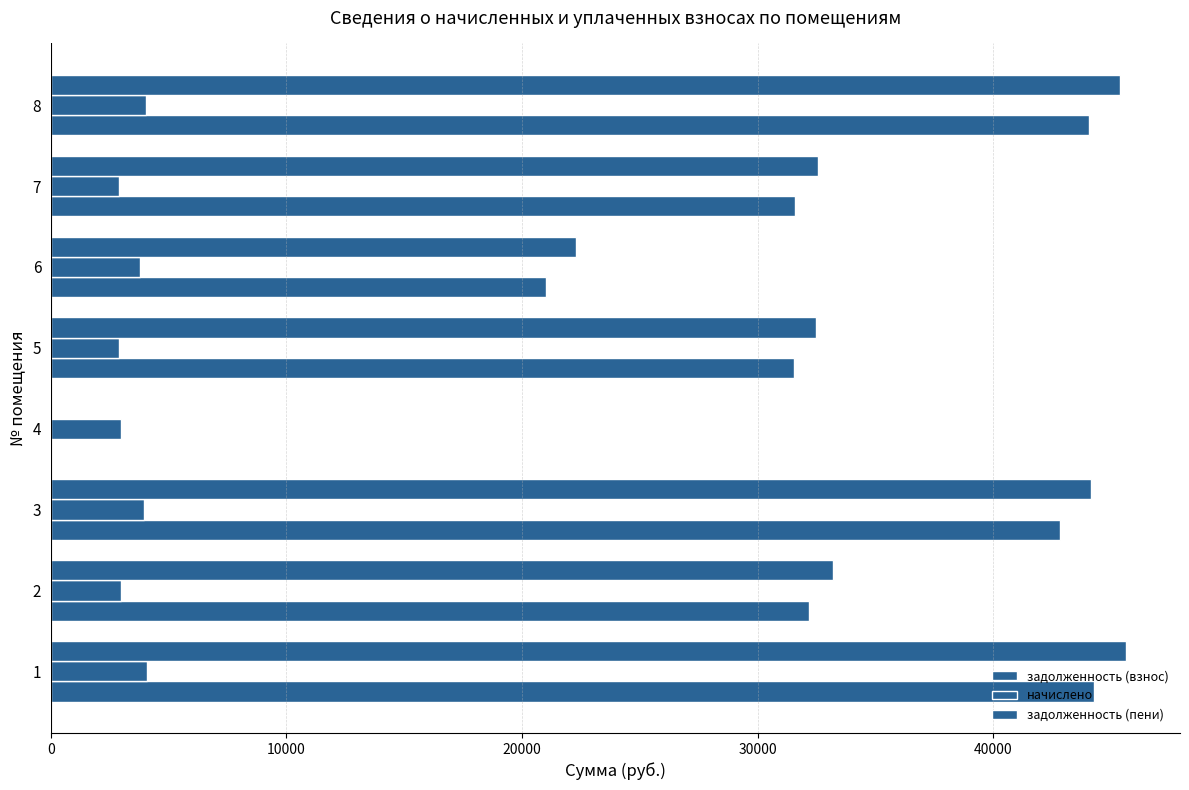

How many values in задолженность (пени) are above zero?

7